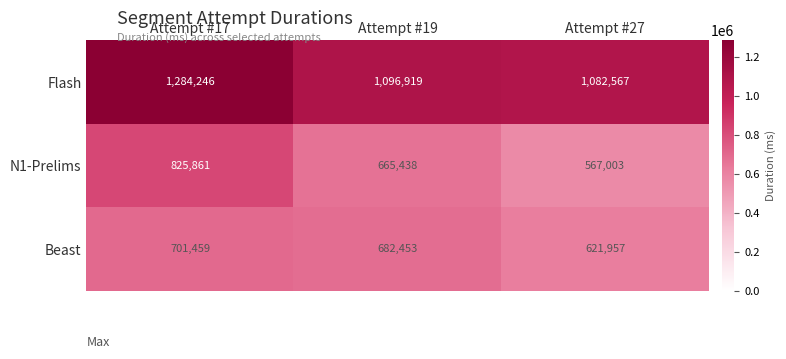

Which series has the largest range (max minus min)?

N1-Prelims